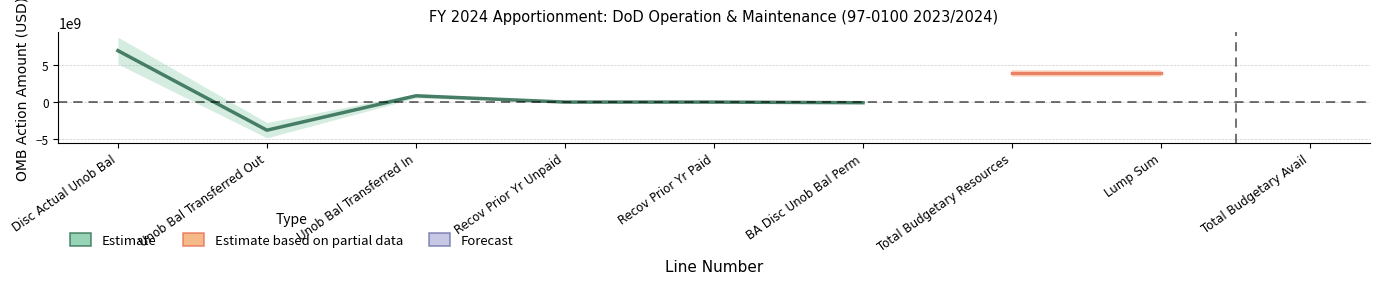

What is the value of the center point at the 7th from the left?

3888503907